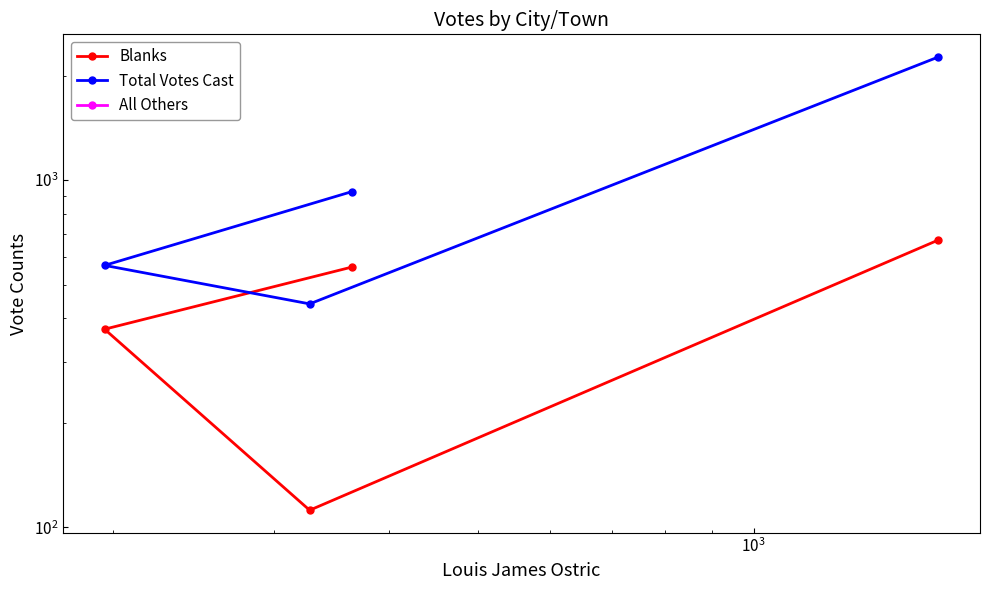

What is the value of the Blanks point at the 1st from the left?

562